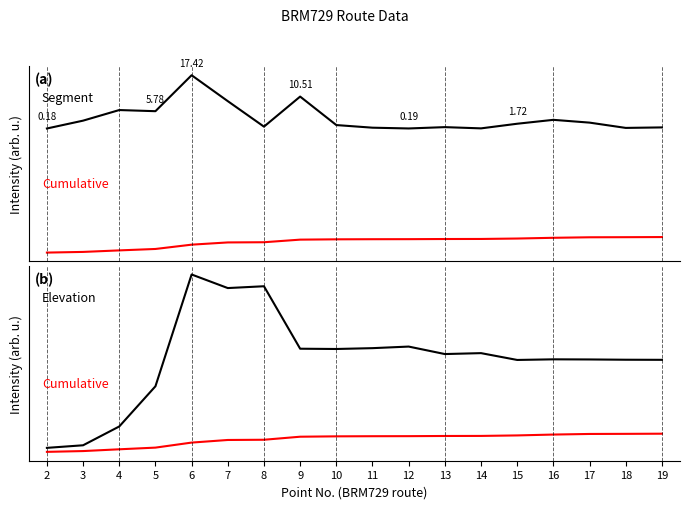

What is the sum of the Segment distance values at 3 and 17?

84.8